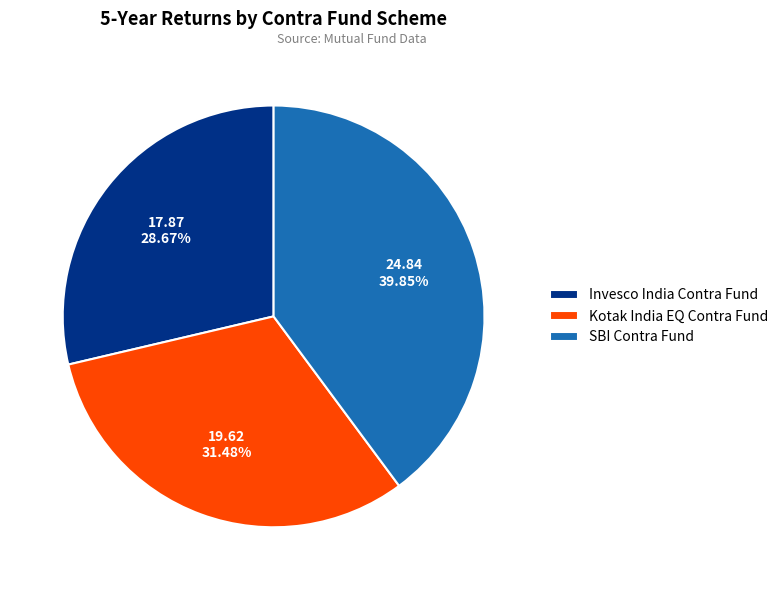

How much of the chart is everything except Kotak India EQ Contra Fund?

68.5%